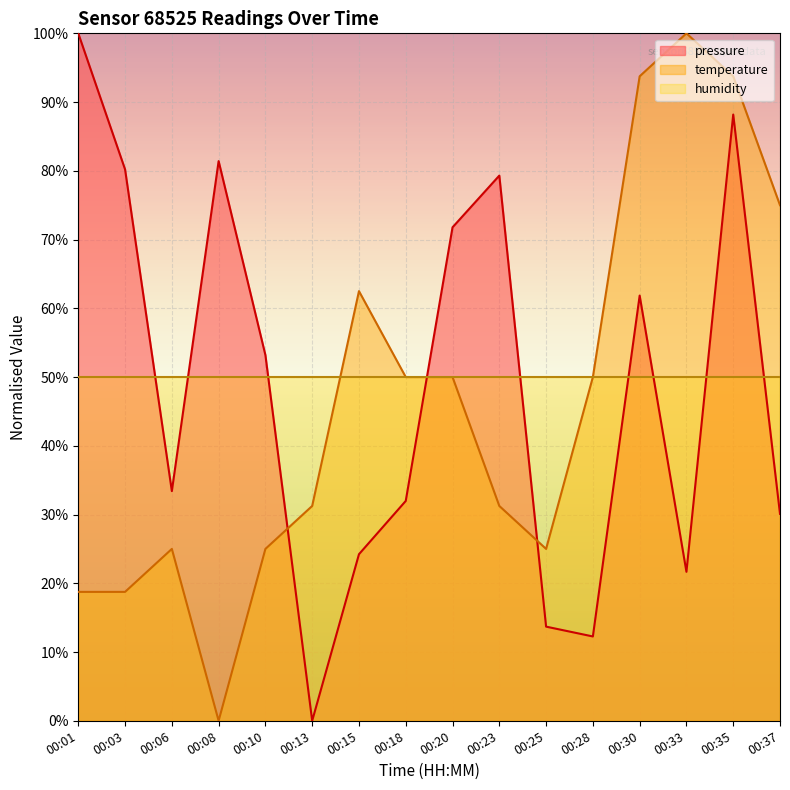

Where is temperature nearest to the value 50?

00:18